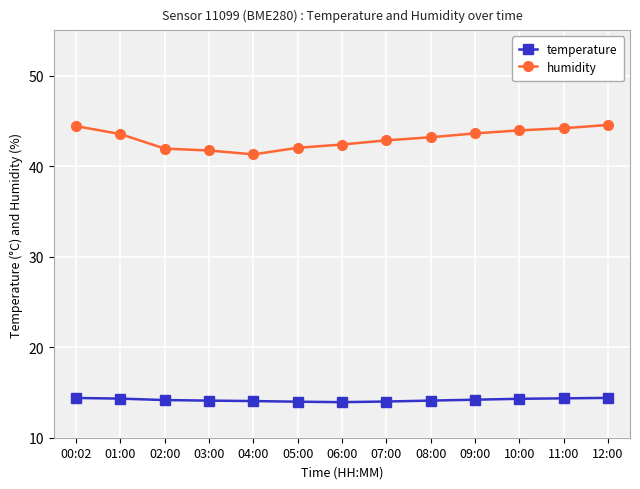

What is the maximum value for temperature?

14.4